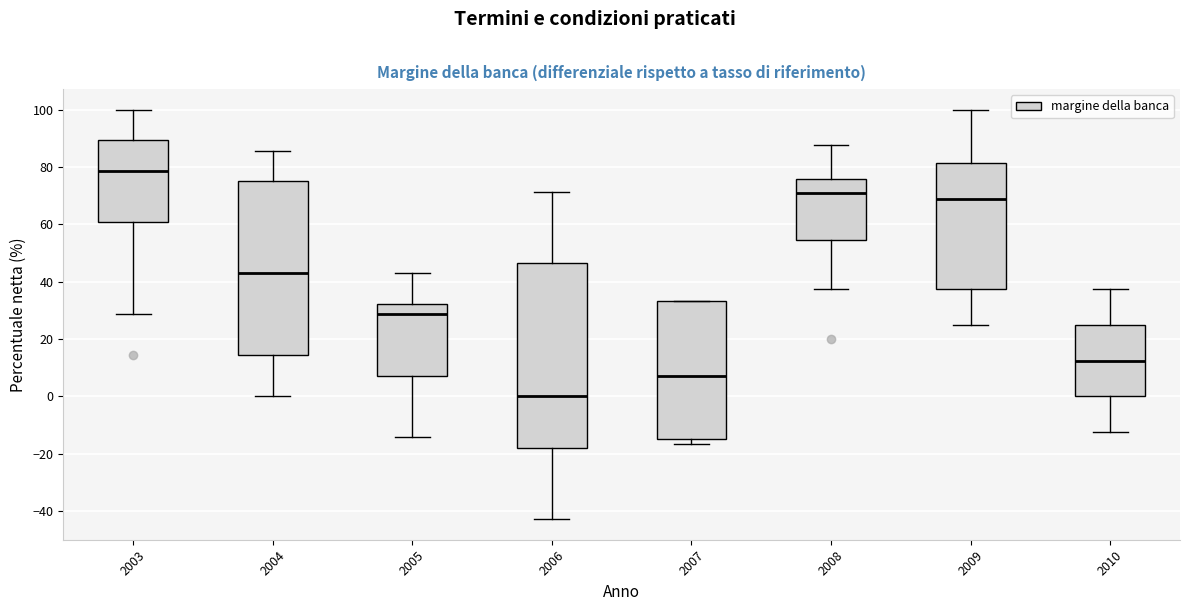

Comparing the boxes themselves (not the whiskers), which one is the tallest?

2006